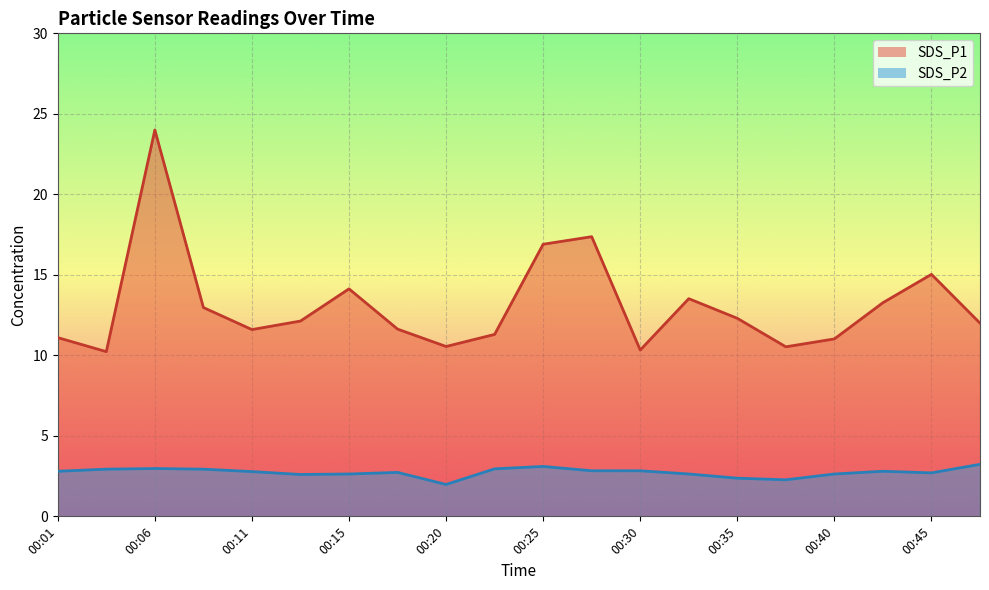

True or false: SDS_P2 and SDS_P1 cross at least once.

False